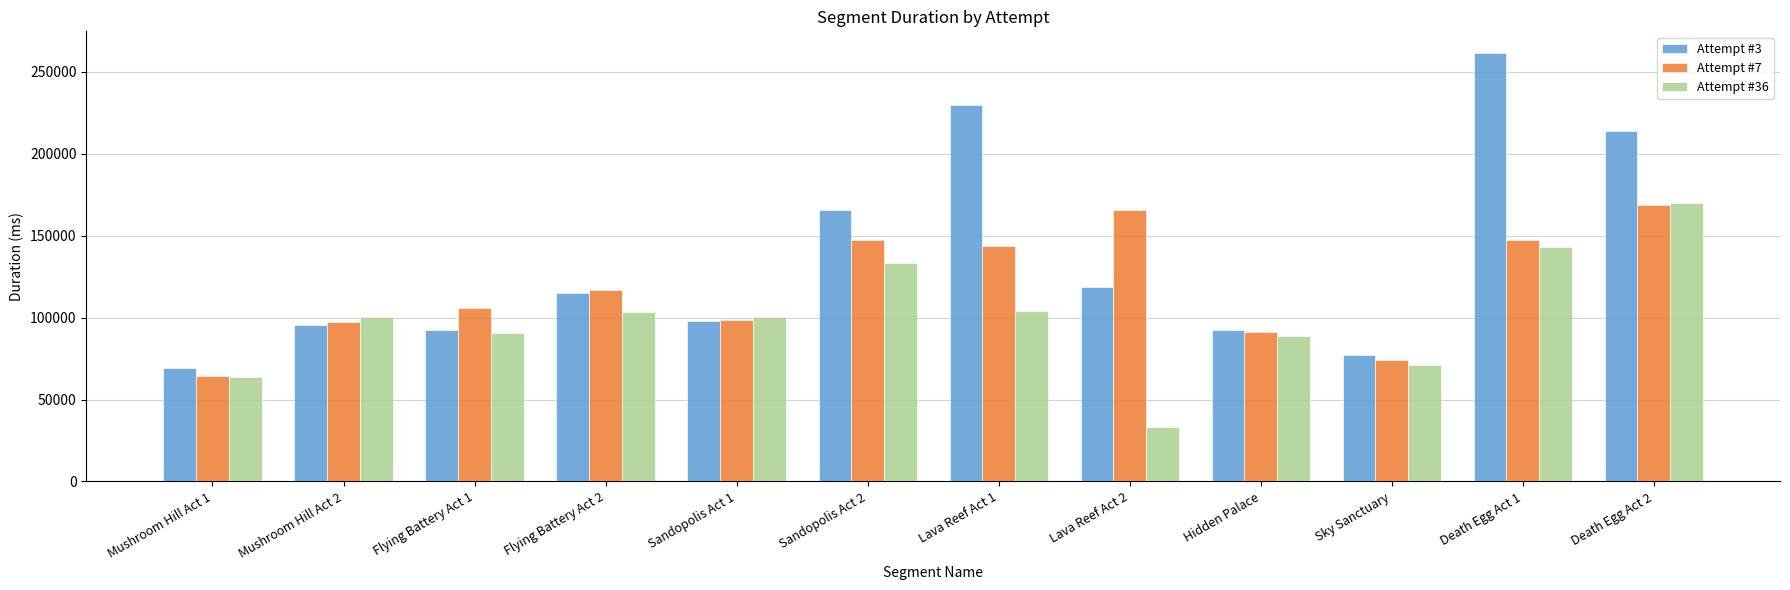

What is the highest value of the Attempt #36 series?

169826